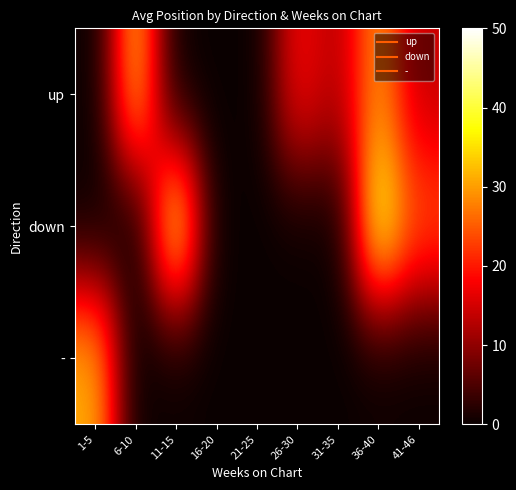

How many series are shown in this chart?

3